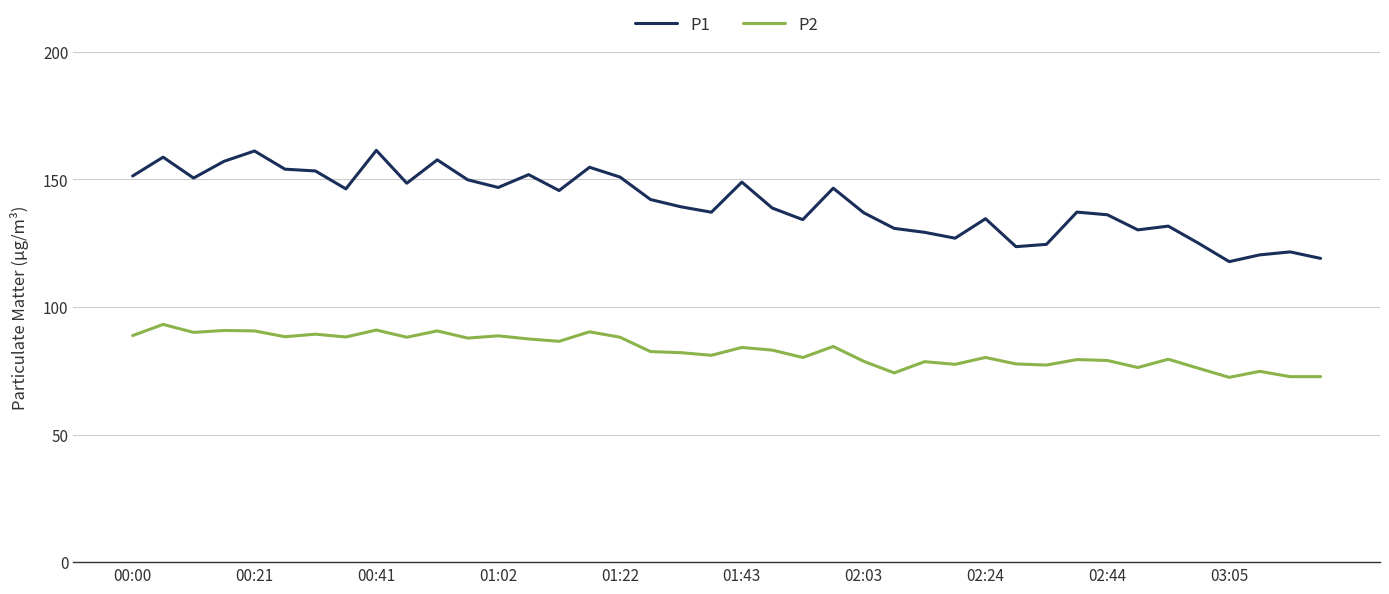

Which series has the largest total across all categories?

P1